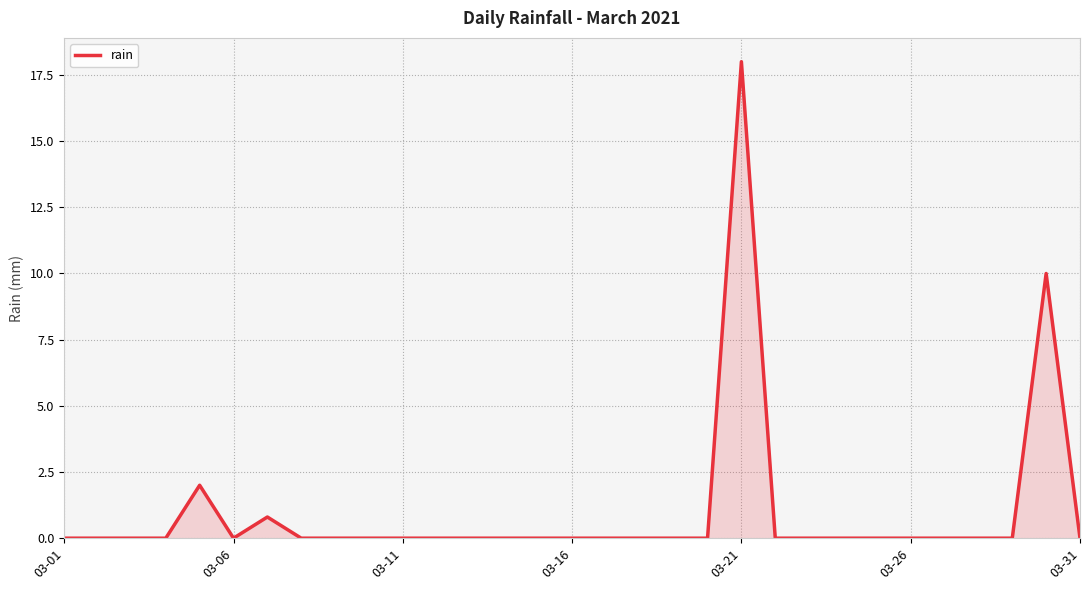

How many interior local valleys (lower than both neighbors) does the data have?

1